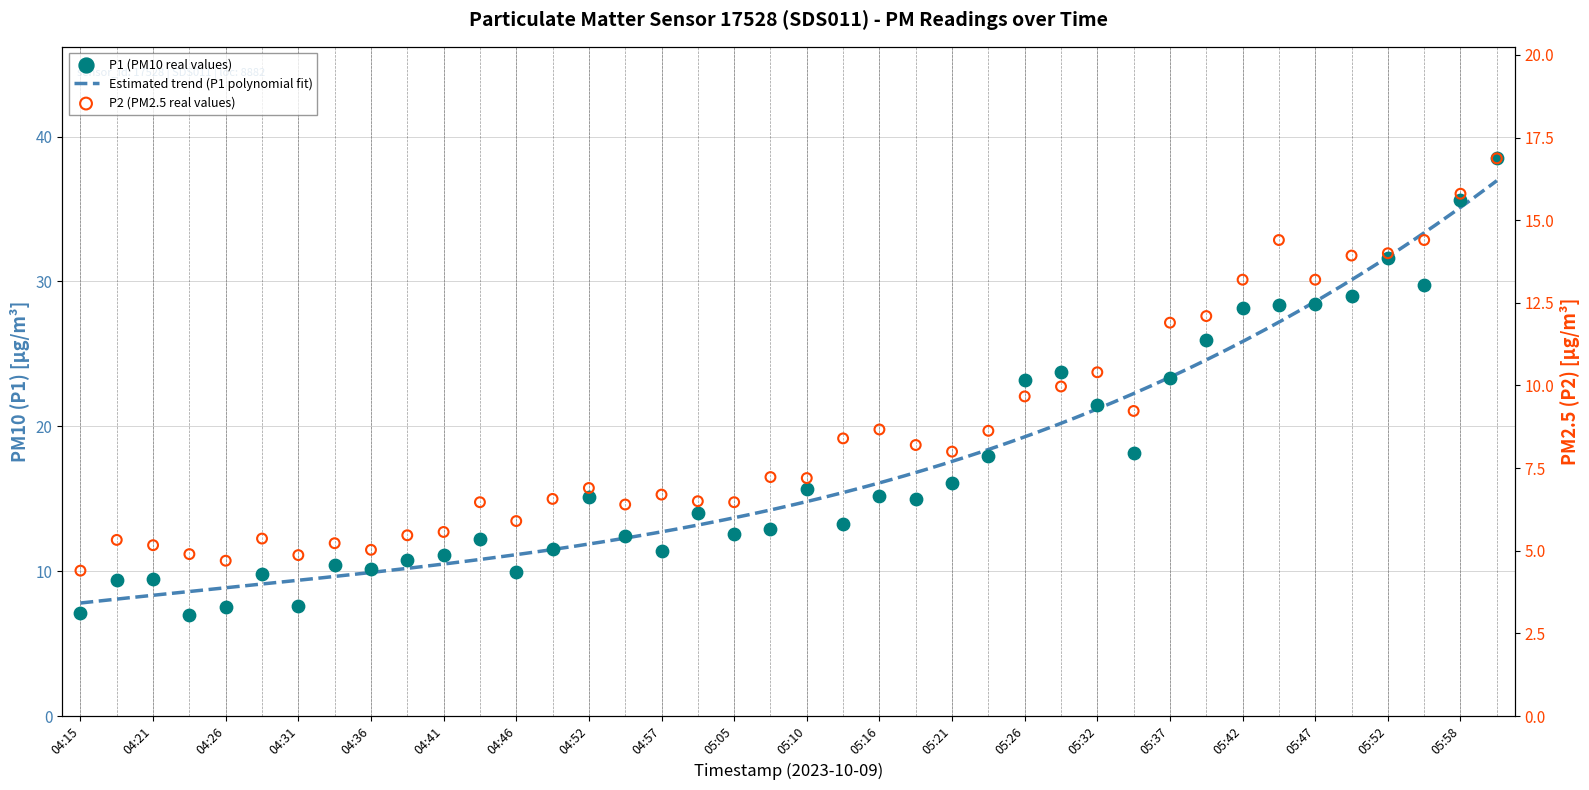

Which series has the widest spread of Y values?

P1